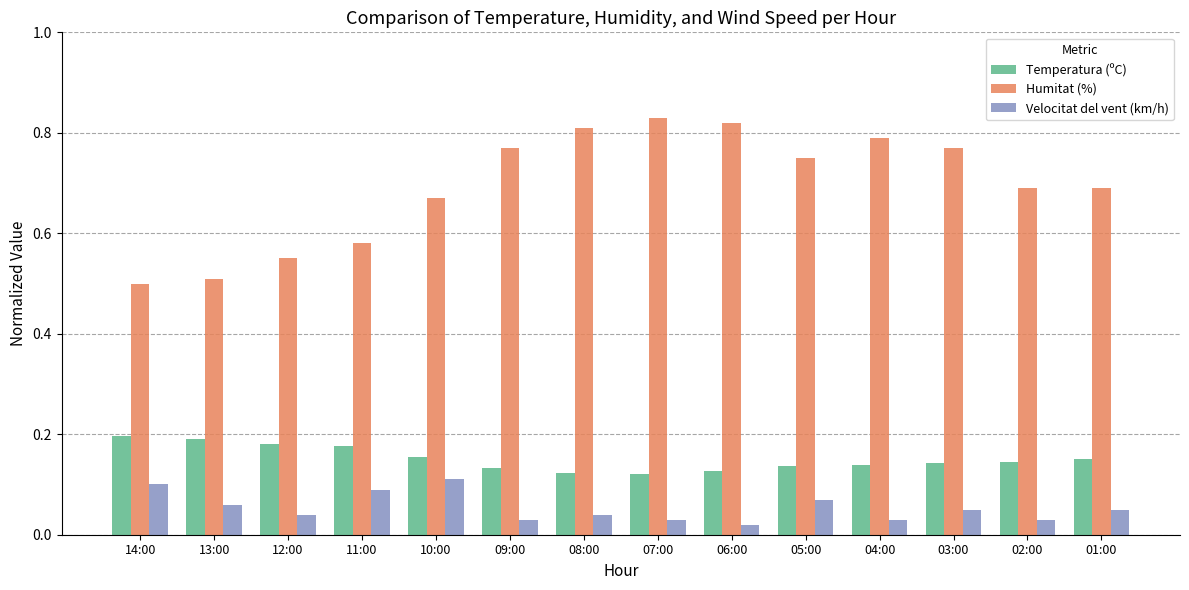

What is the sum of the Humitat (%) values at 01:00 and 13:00?

1.2